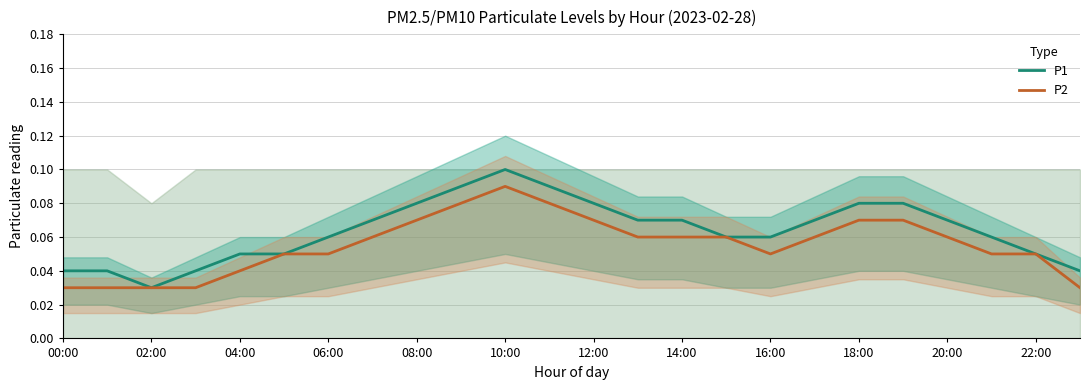

Reading left to right, transcribe all the data shown in this chart.

P1: 0.0	0.0	0.0	0.0	0.1	0.1	0.1	0.1	0.1	0.1	0.1	0.1	0.1	0.1	0.1	0.1	0.1	0.1	0.1	0.1	0.1	0.1	0.1	0.0
P2: 0.0	0.0	0.0	0.0	0.0	0.1	0.1	0.1	0.1	0.1	0.1	0.1	0.1	0.1	0.1	0.1	0.1	0.1	0.1	0.1	0.1	0.1	0.1	0.0